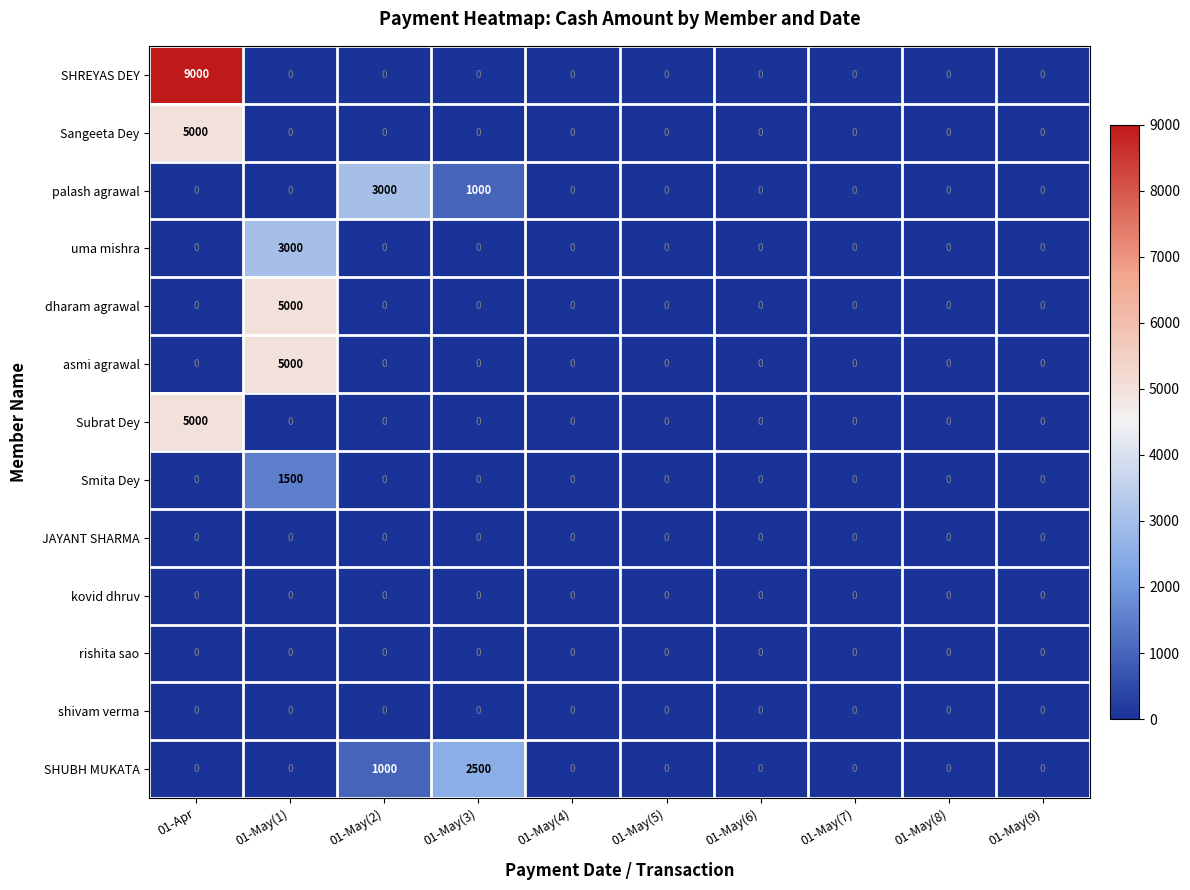

Which series has the widest spread of values?

SHREYAS DEY